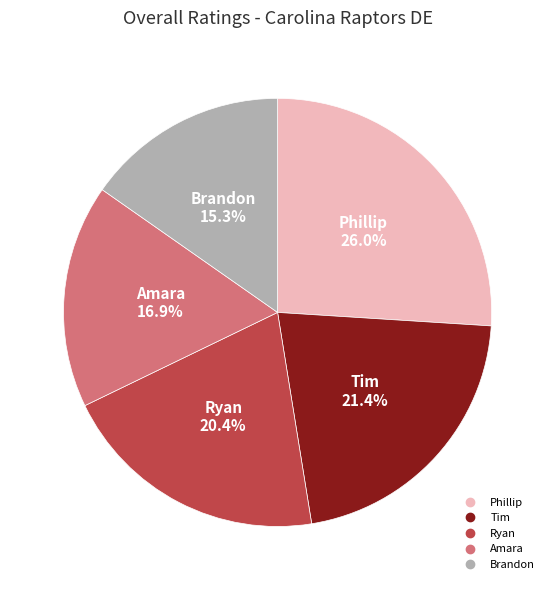

Is the sum of Brandon and Ryan greater than half?

No